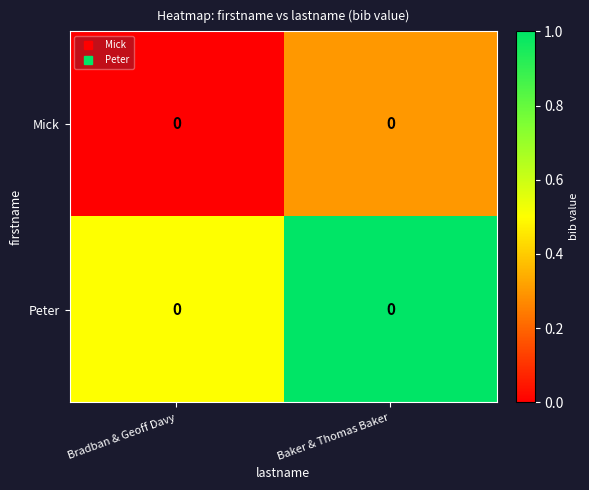

List the series in order of their peak value, lowest first.

Mick, Peter